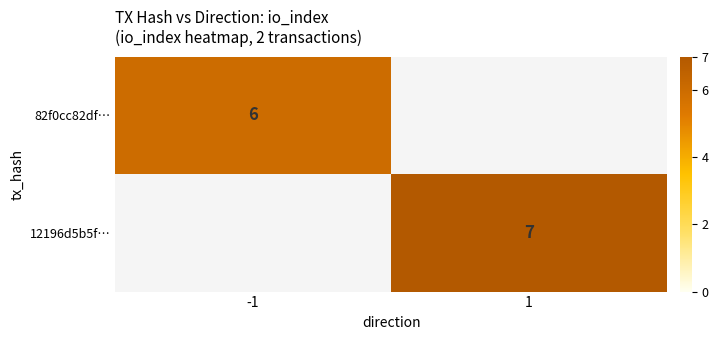

True or false: 12196d5b5f… has a value of 2.6 at 1.

False